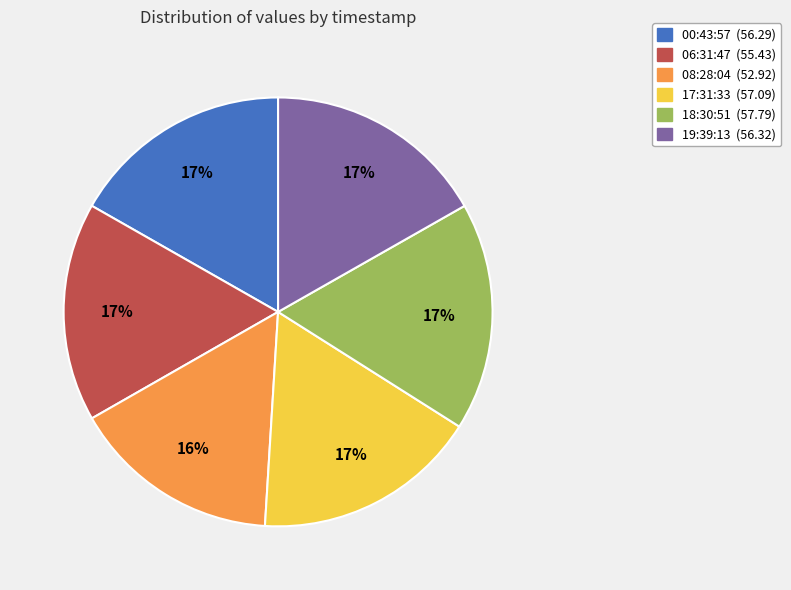

Is there a majority slice in this chart?

No